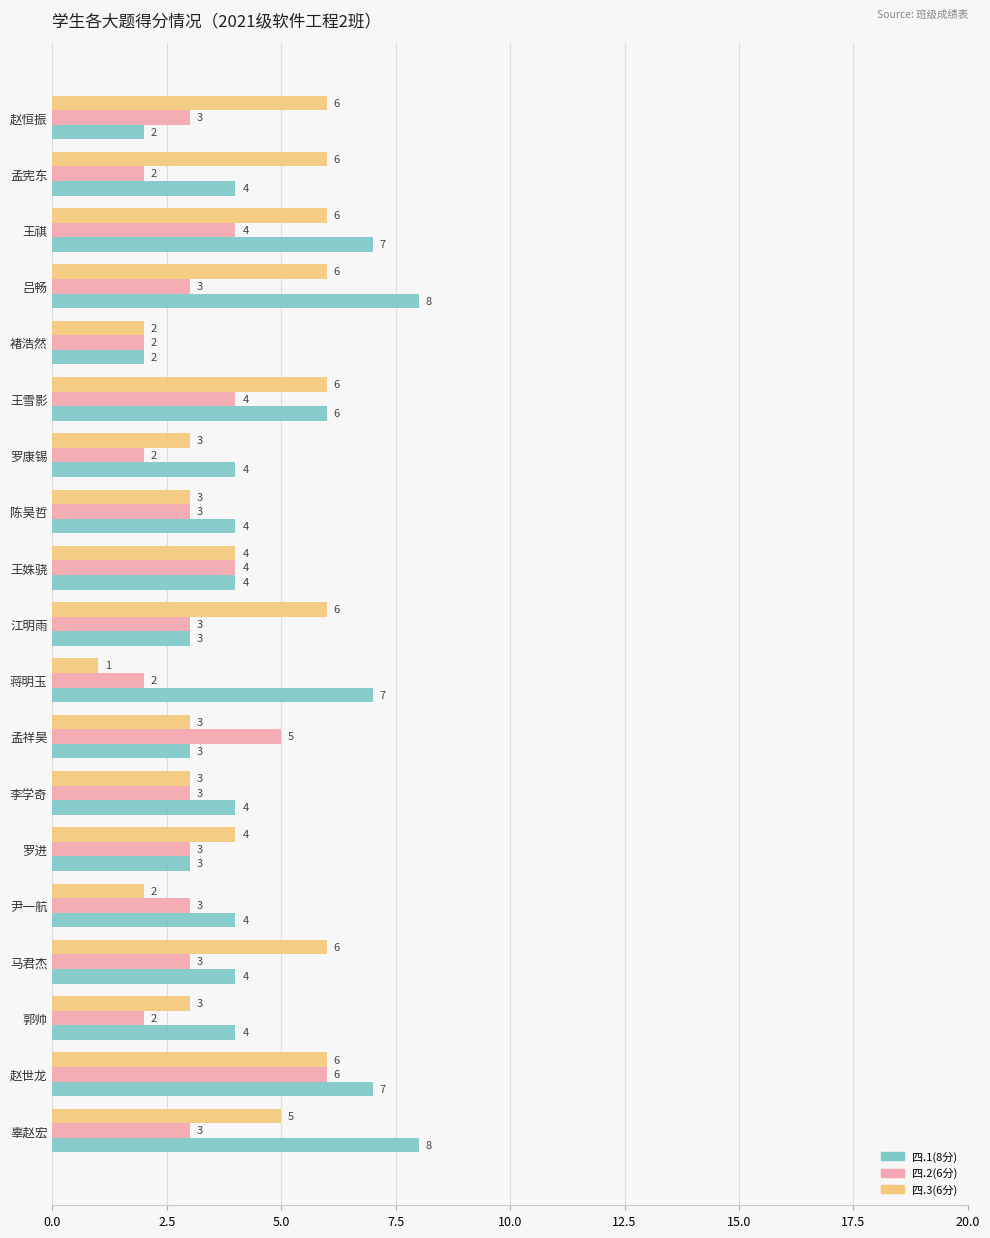

What is the smallest value displayed?

1